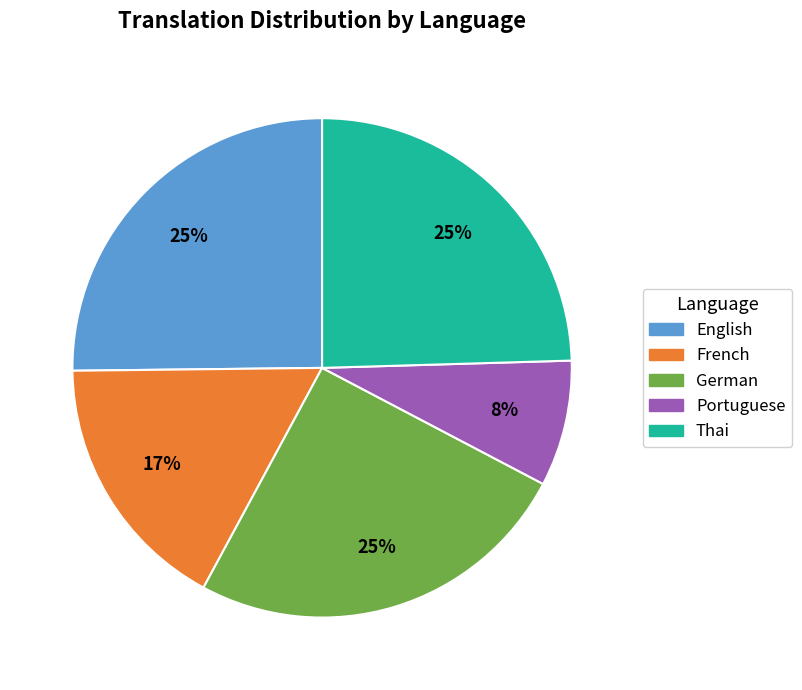

Count the number of slices in the pie.

5